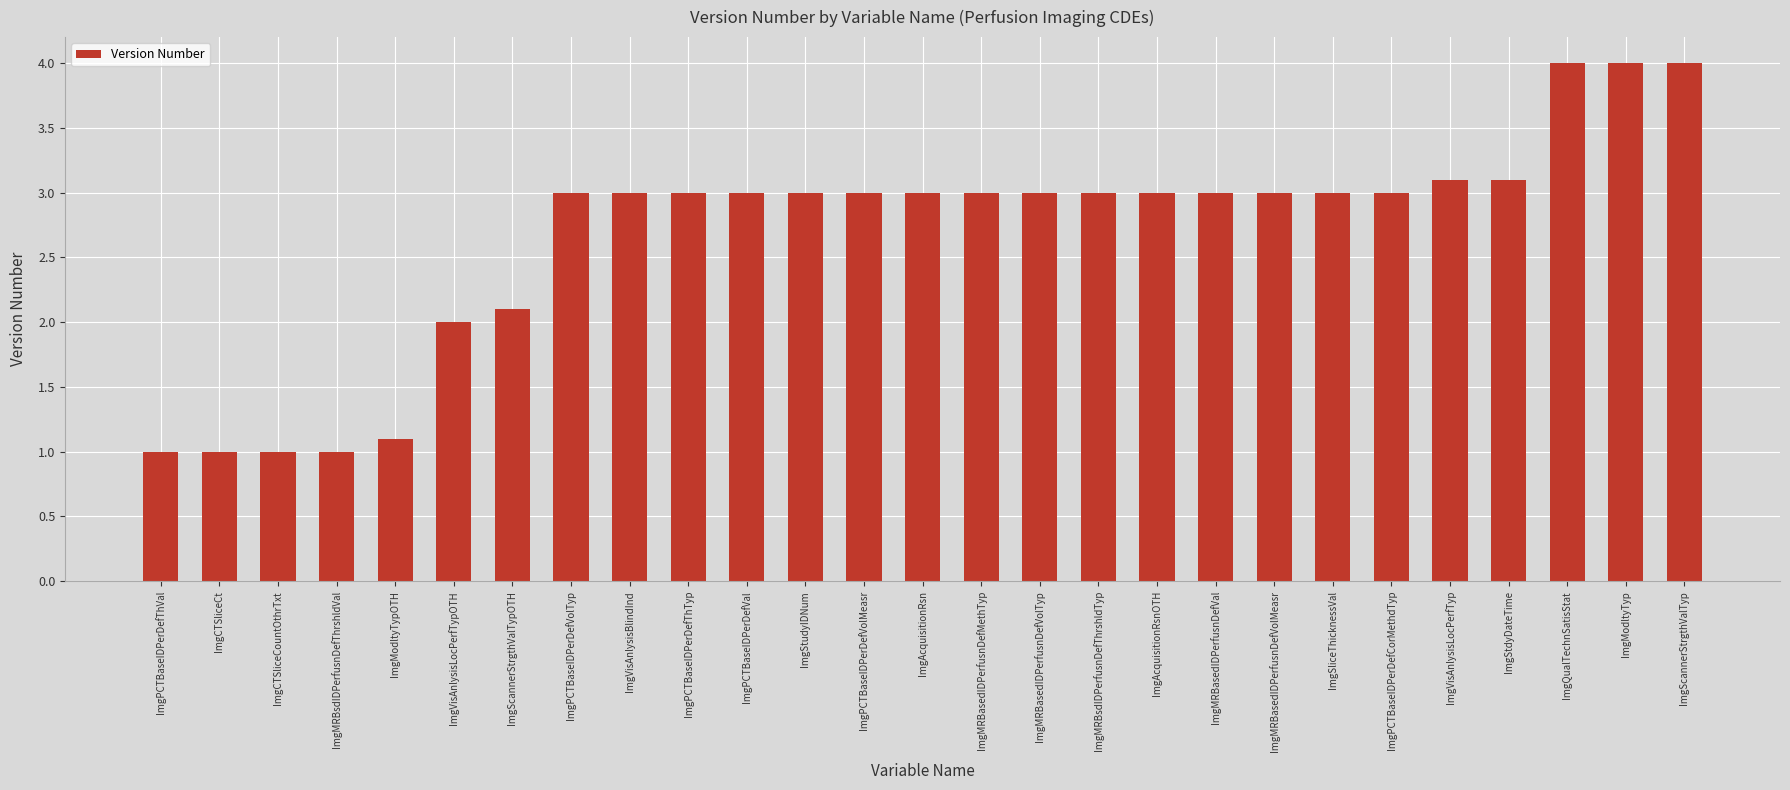

What is the sum of all values?

72.4